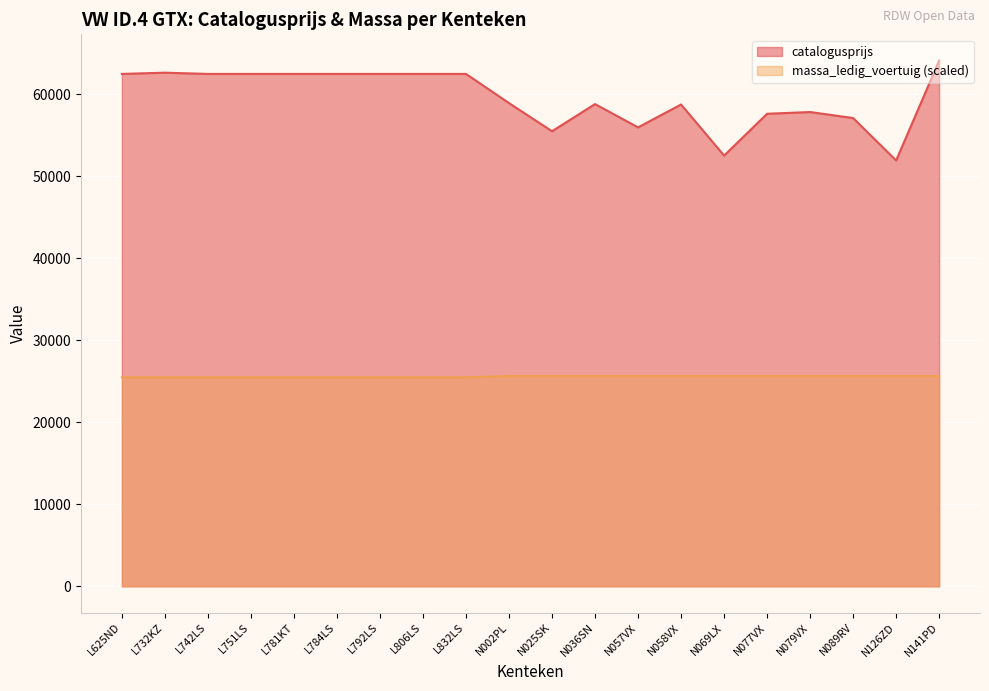

True or false: massa_ledig_voertuig and catalogusprijs cross at least once.

False